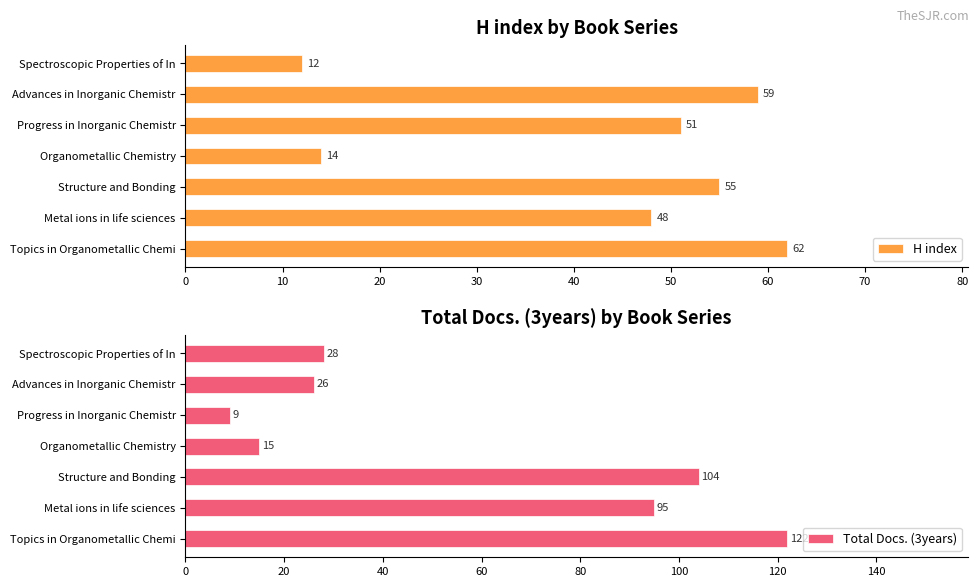

Which category has the lowest value in the H index series?

Spectroscopic Properties of In